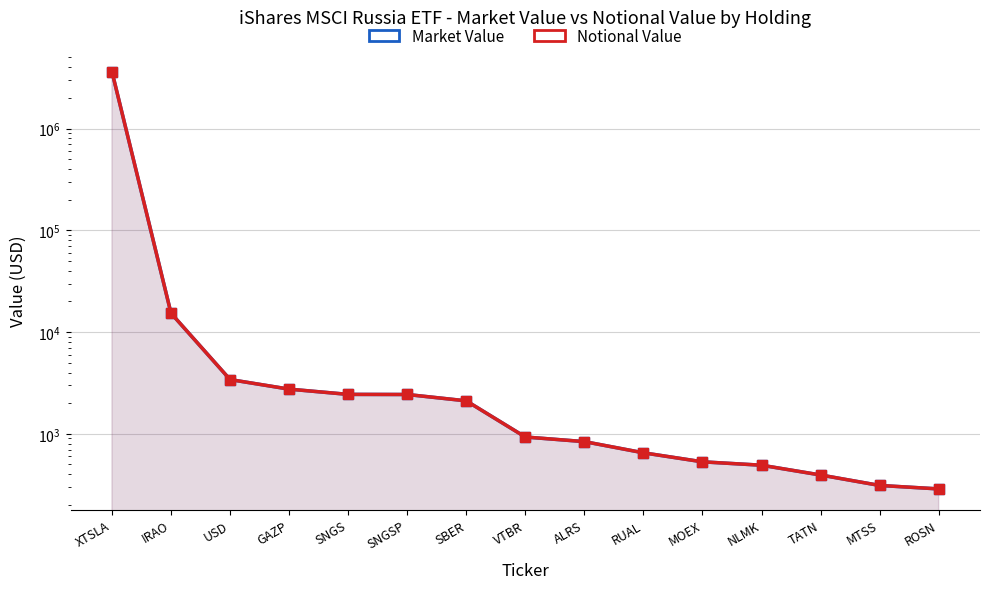

How many data points in Notional Value are less than 930?

7